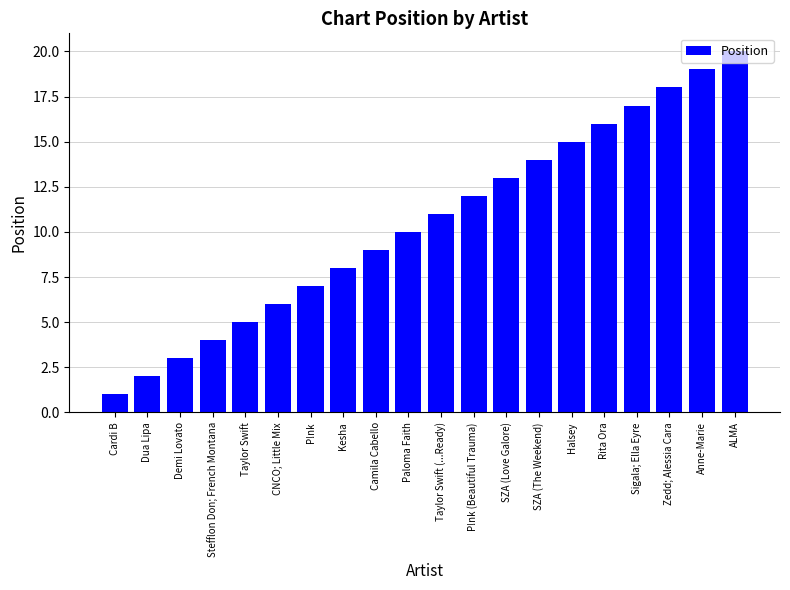

Is it true that the value at Halsey is 4?

False